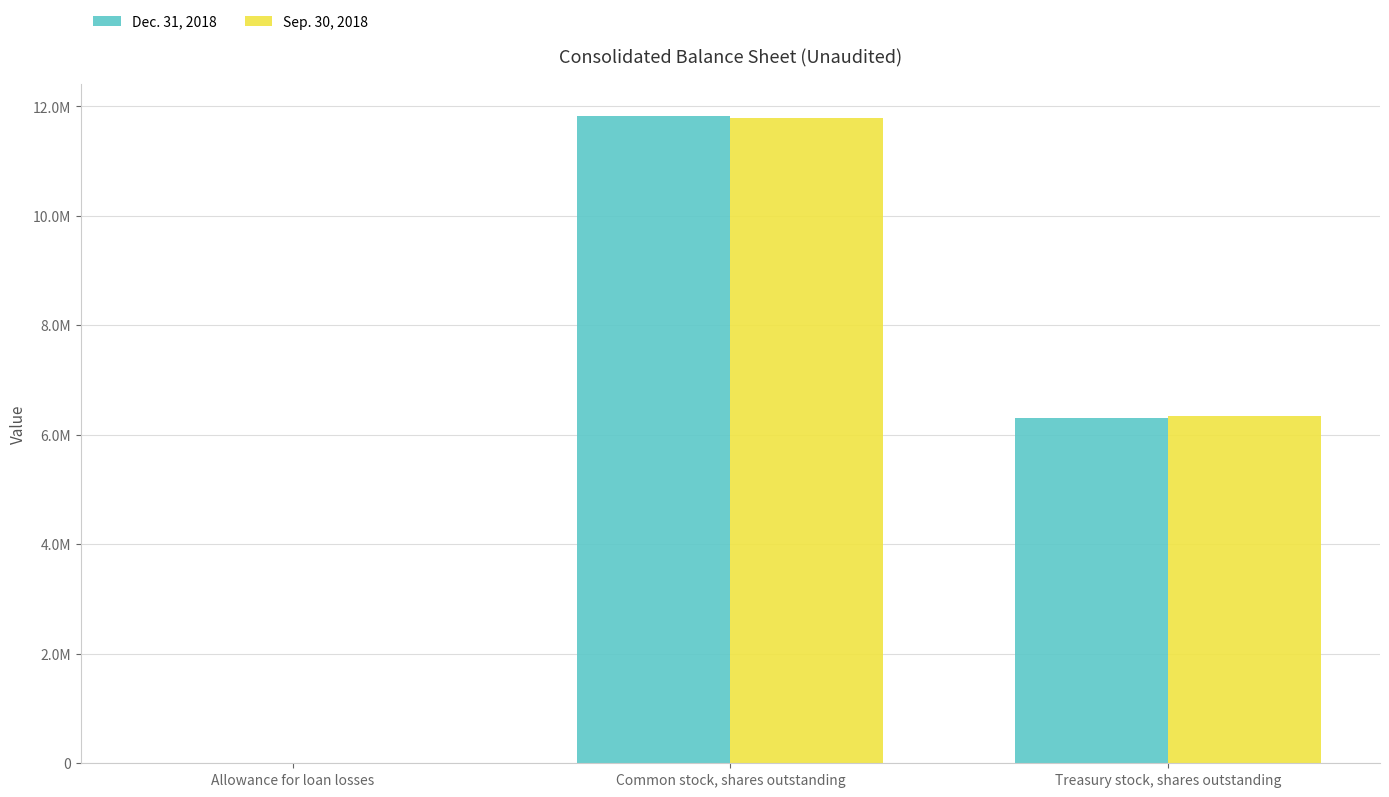

Are the bars horizontal?

No